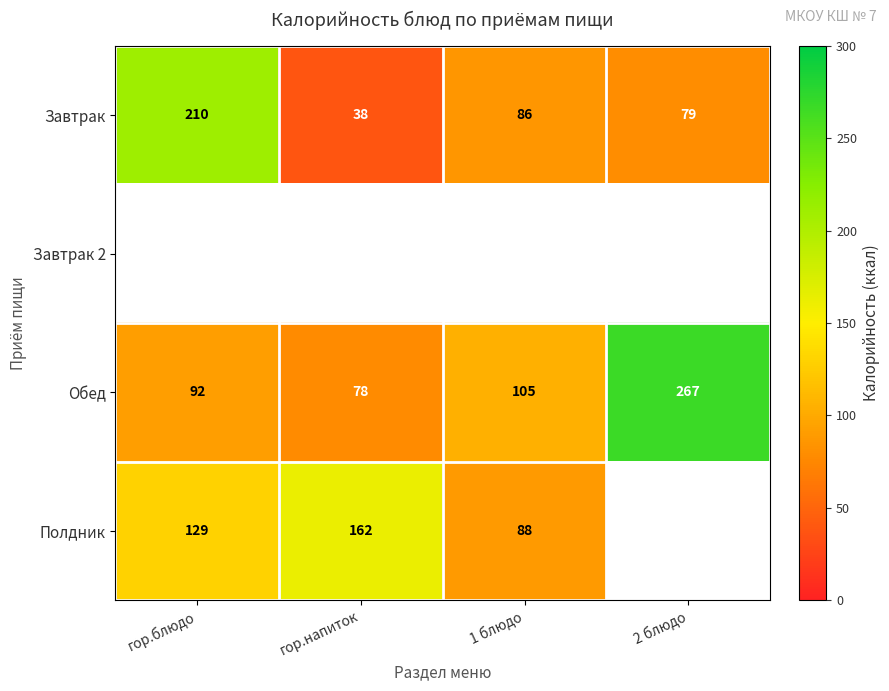

The Завтрак series shows 57 at гор.блюдо. True or false?

False